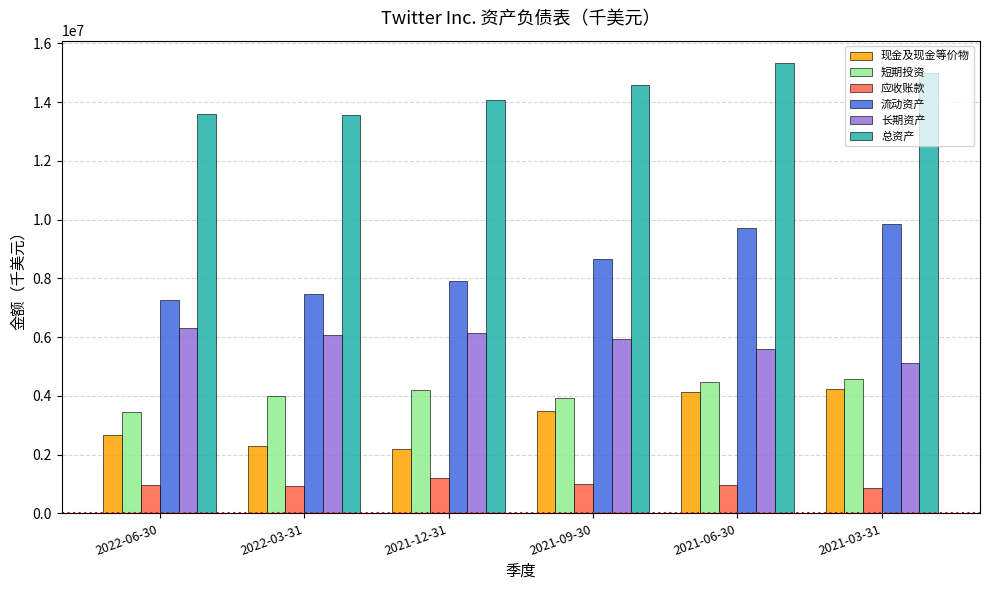

At which label is 现金及现金等价物 closest to 3217625?

2021-09-30